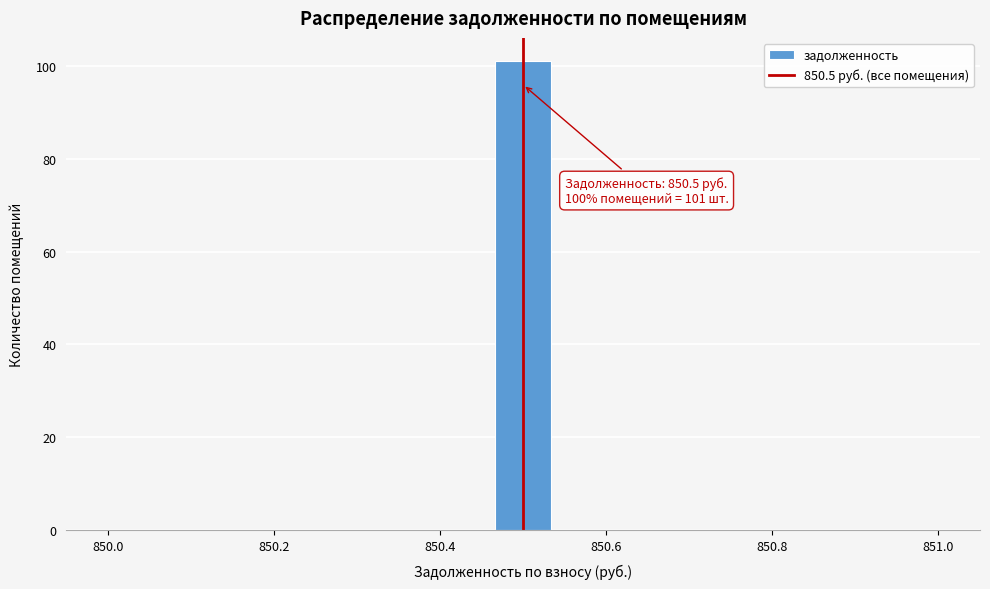

Around what value on the x-axis is the tallest bar? Give the approximate position of its centre, as read against the axis.

850.50